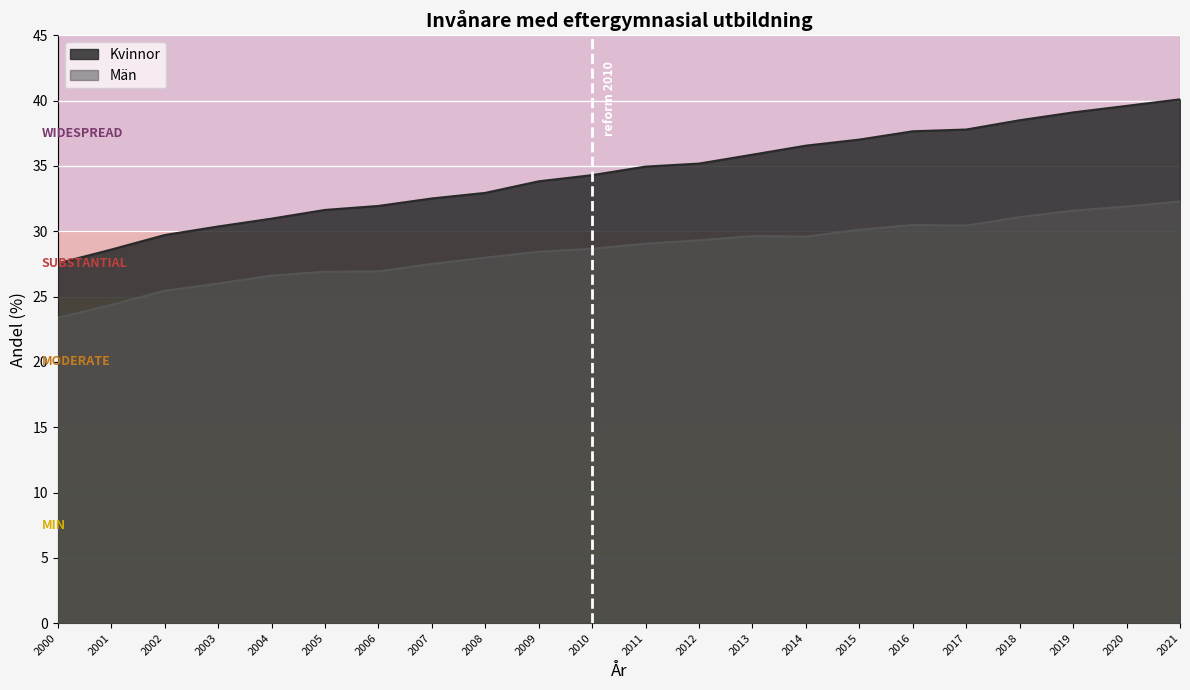

Reading left to right, extract all data points from this chart.

Män: 23.4	24.4	25.5	26.0	26.6	26.9	26.9	27.5	28.0	28.4	28.7	29.0	29.3	29.6	29.6	30.1	30.5	30.4	31.1	31.6	31.9	32.3
Kvinnor: 27.5	28.6	29.7	30.4	31.0	31.6	31.9	32.5	32.9	33.8	34.3	35.0	35.2	35.9	36.6	37.0	37.7	37.8	38.5	39.1	39.6	40.1